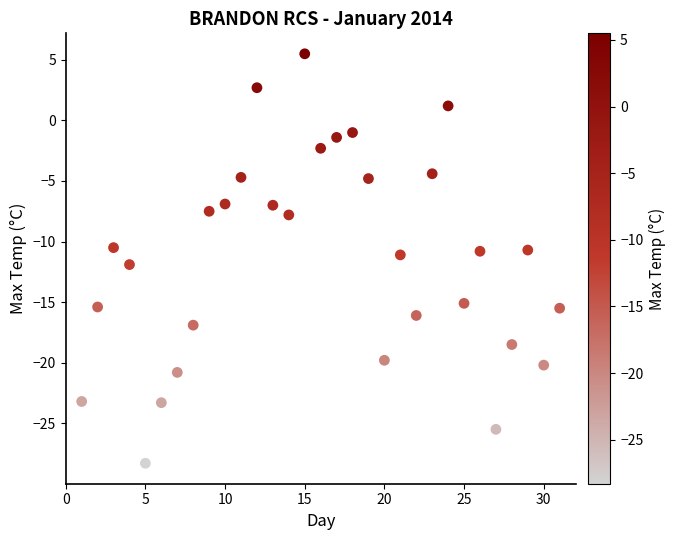

What is the range of X values (max minus min)?

30.0